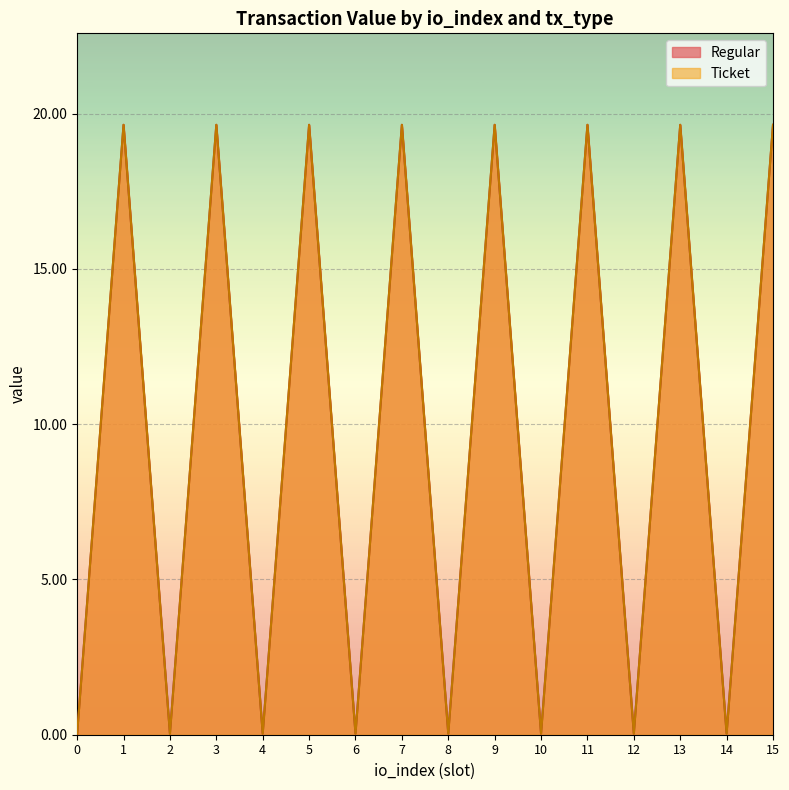

Reading right to left, extract all data points from this chart.

19.6	0.0	19.6	0.0	19.6	0.0	19.6	0.0	19.6	0.0	19.6	0.0	19.6	0.0	19.6	0.0